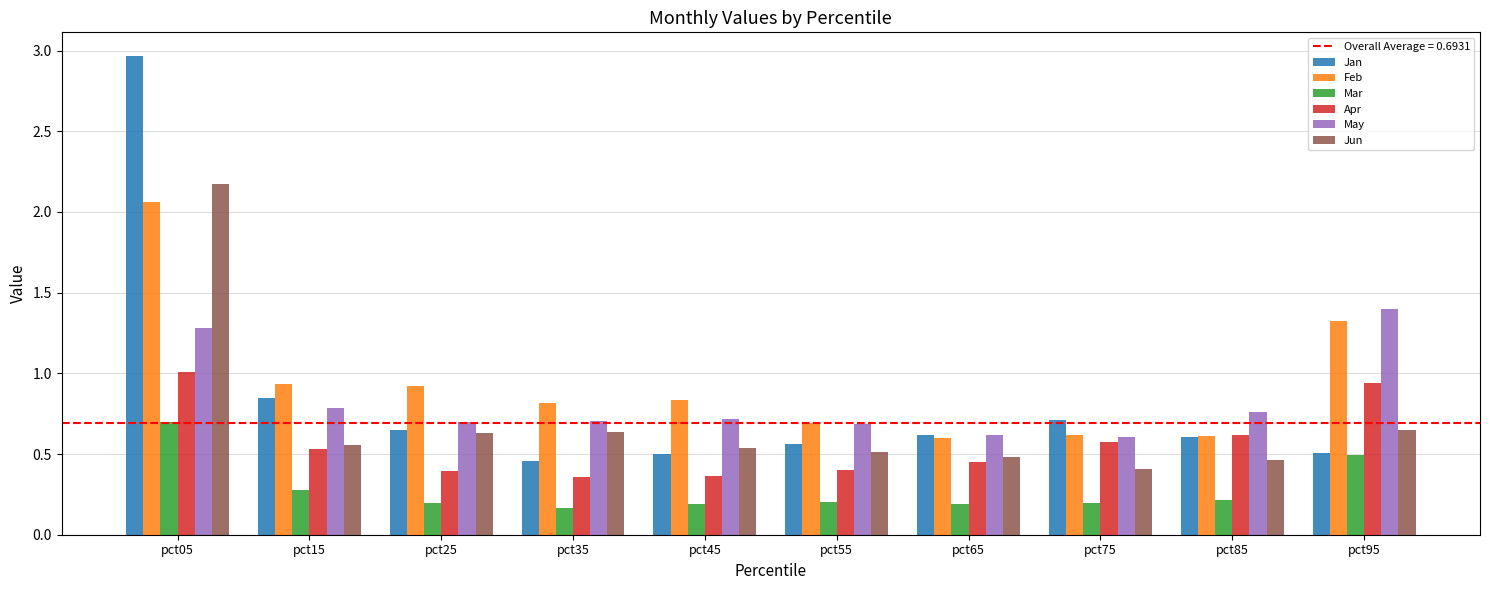

Which series changed the most between pct55 and pct75?

Apr